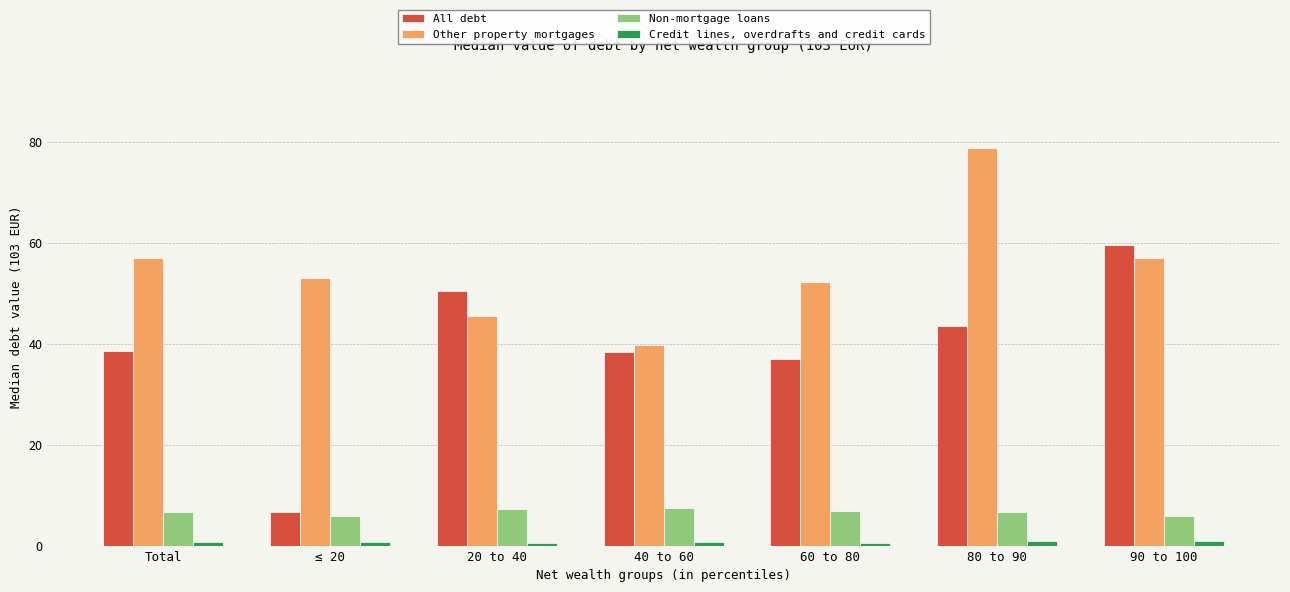

How many series are shown in this chart?

4